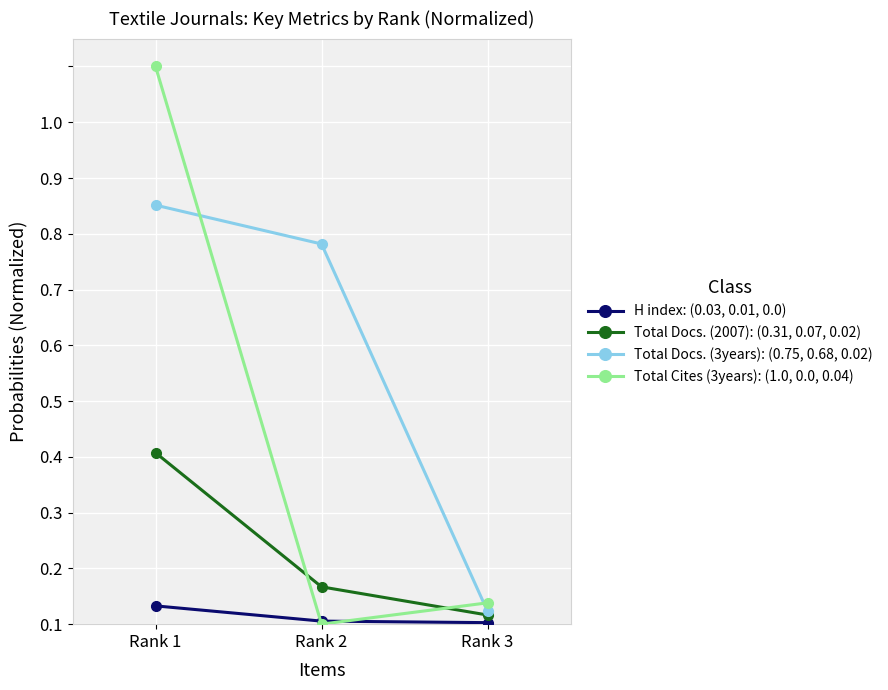

What is the difference between the highest and lowest values at Rank 1?

1.0